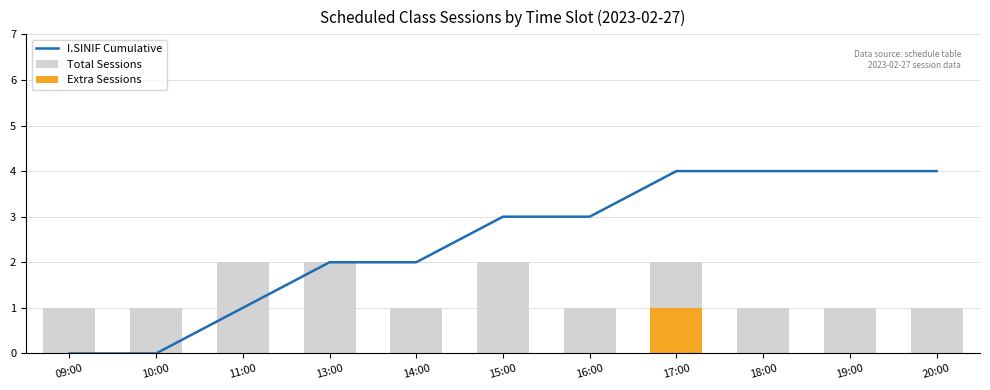

At which category is the sum across all series the highest?

17:00